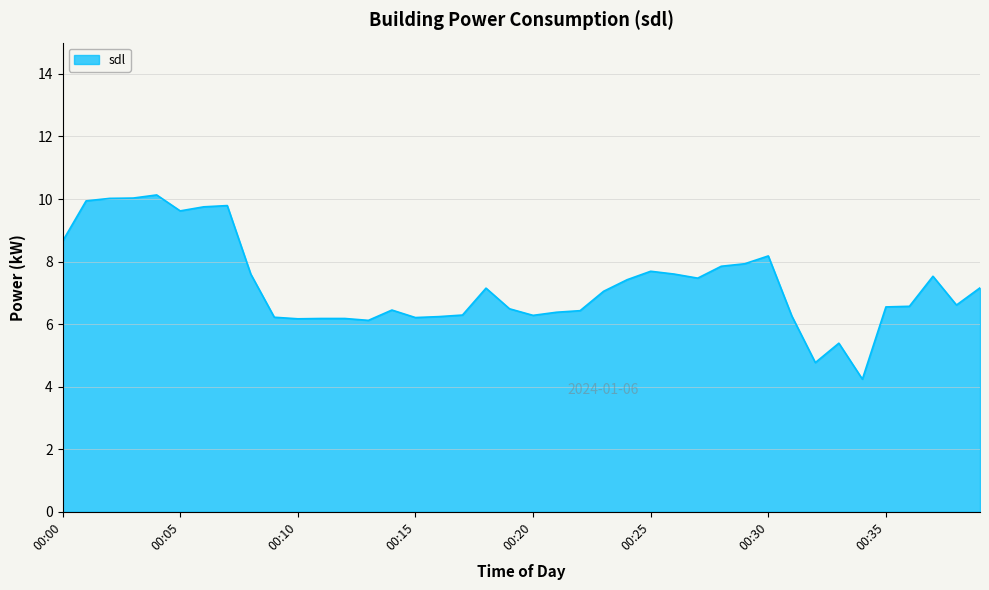

What is the maximum value shown in the chart?

10.1